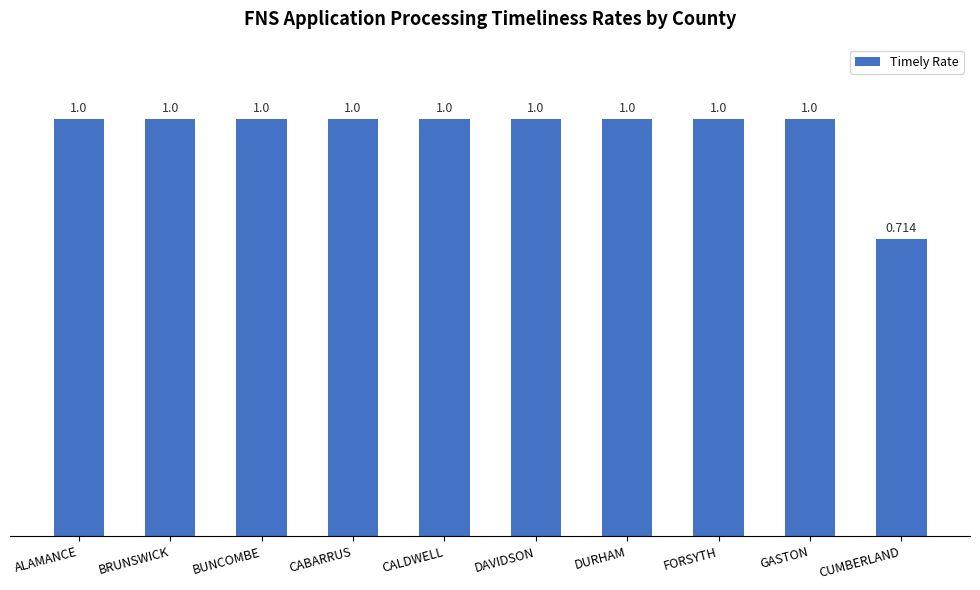

At which label is the value closest to 0?

CUMBERLAND